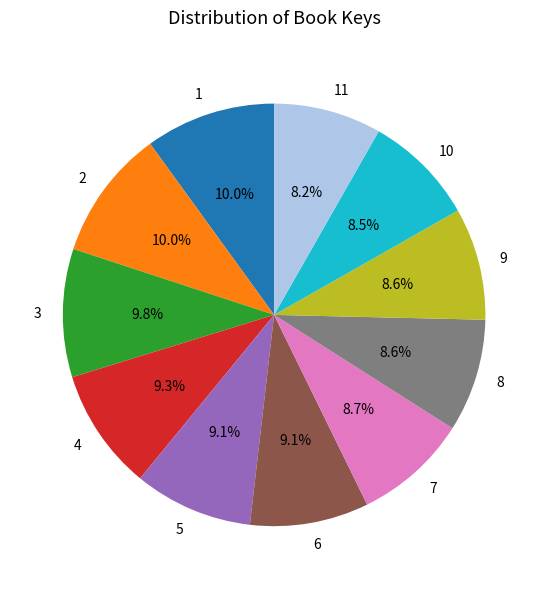

To the nearest percent, what percentage of the pie is 10?

9%